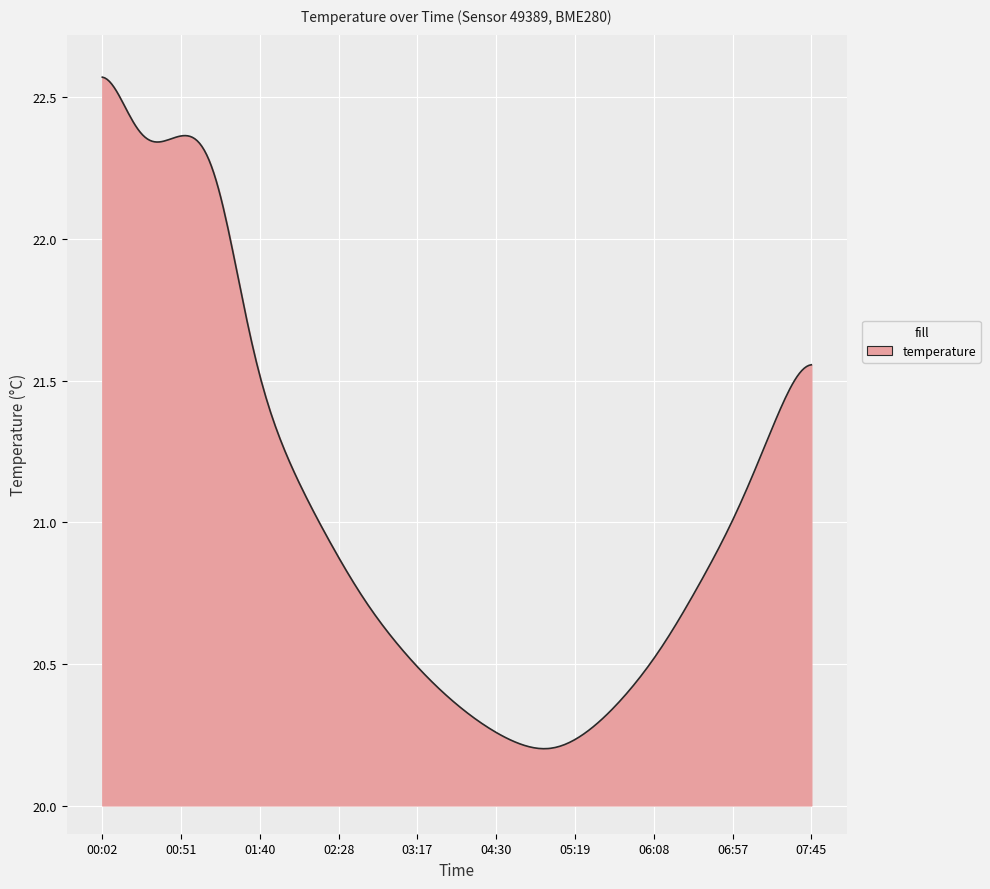

What is the difference between the maximum and minimum values?

2.4